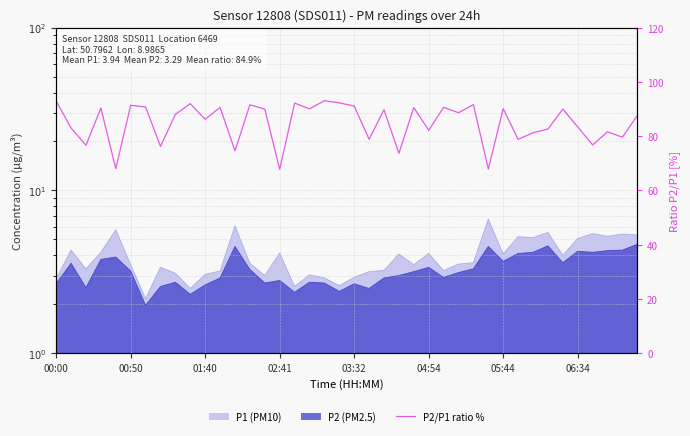

What is the sum of all values?

3395.6